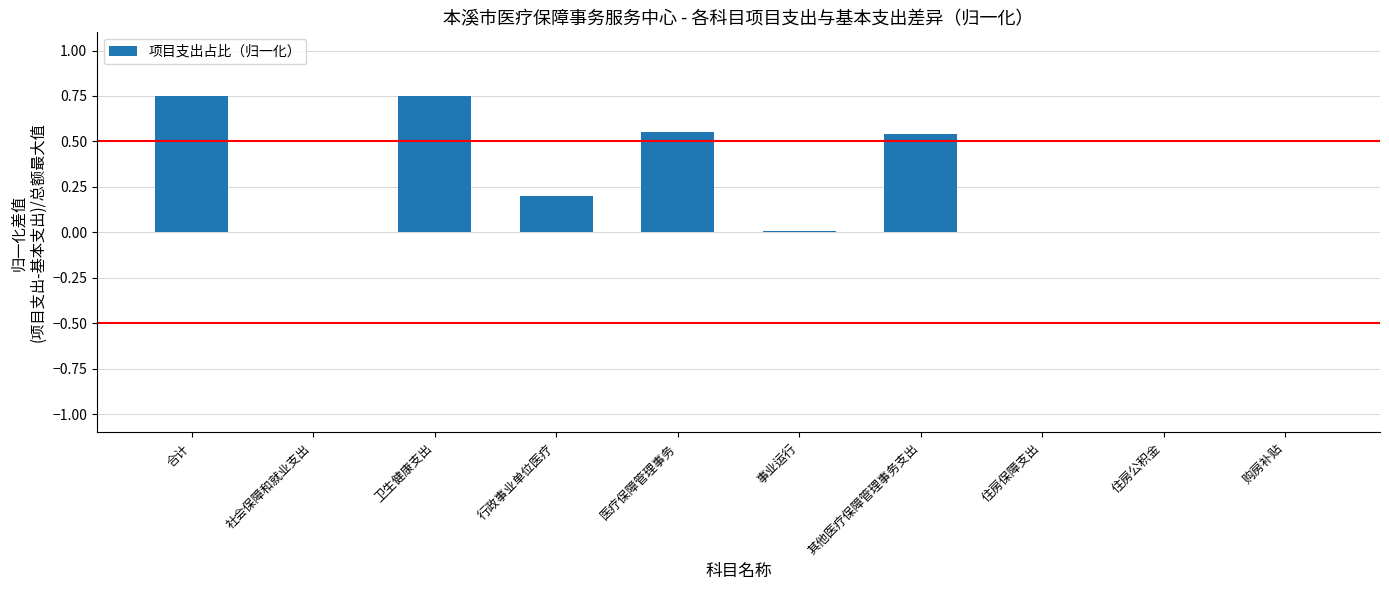

Between 购房补贴 and 行政事业单位医疗, which is larger?

行政事业单位医疗